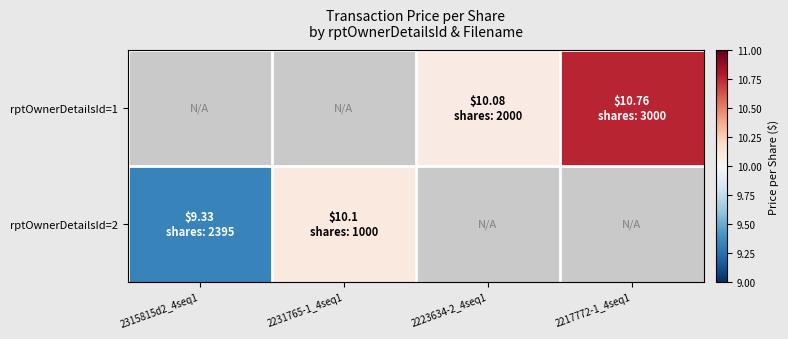

How many distinct data groups are displayed?

2